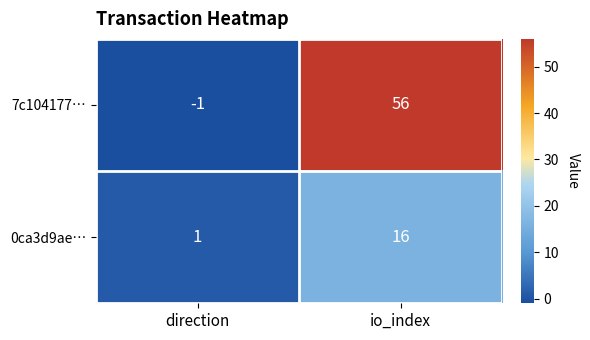

True or false: 0ca3d9ae… has a value of 0 at direction.

False